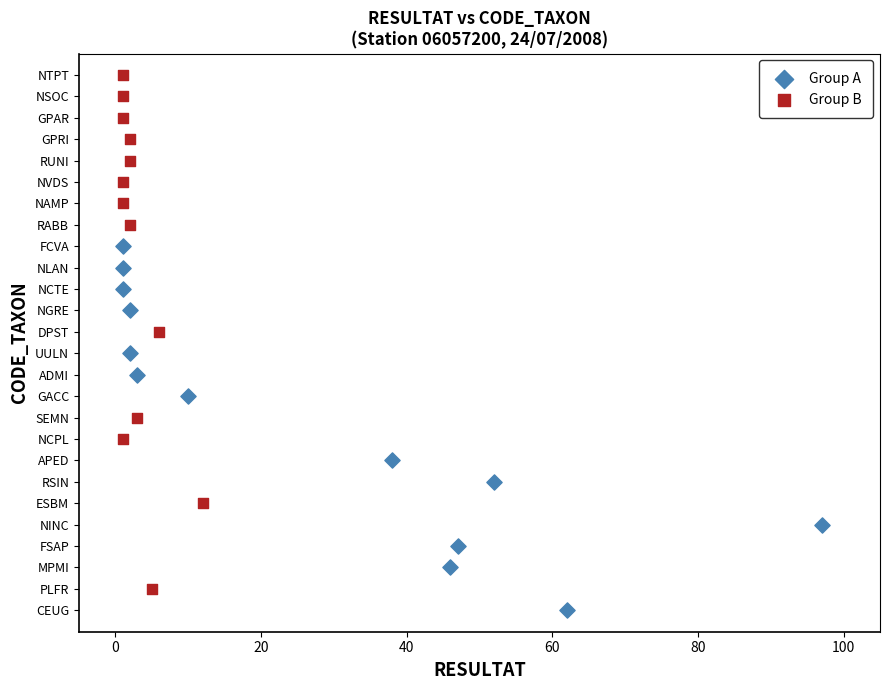

What are all the series names shown in the legend?

Group A, Group B